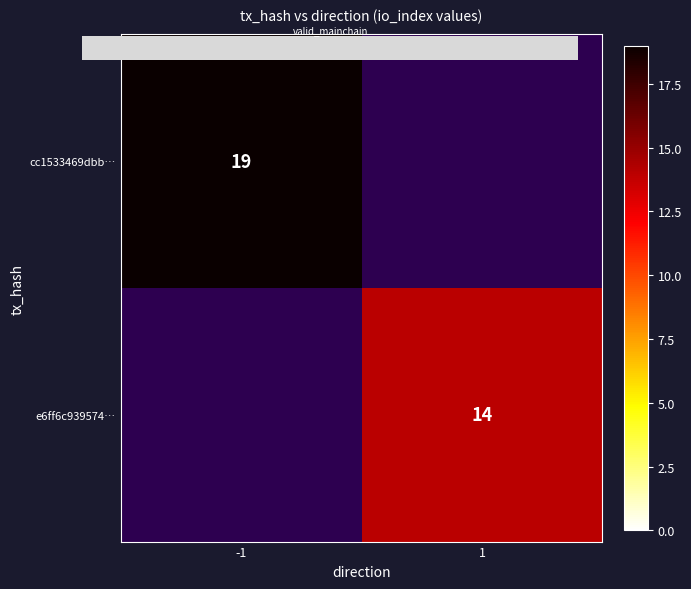

List the labels in order of 0.0 value, smallest first.

0.00, 1.00